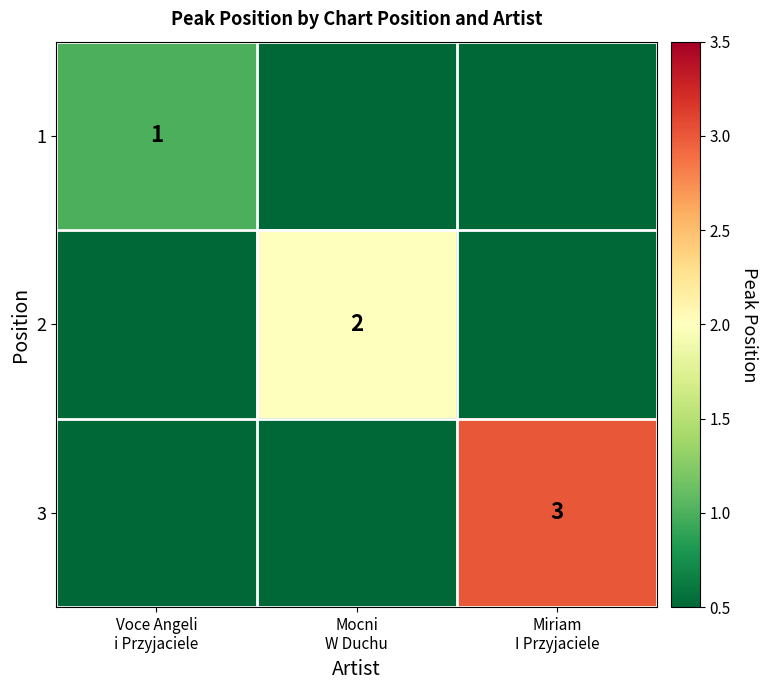

Which series has the widest spread of values?

3